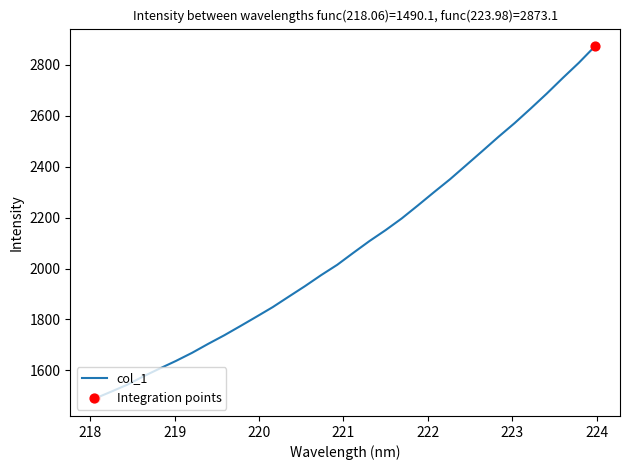

What is the minimum value shown in the chart?

1490.1